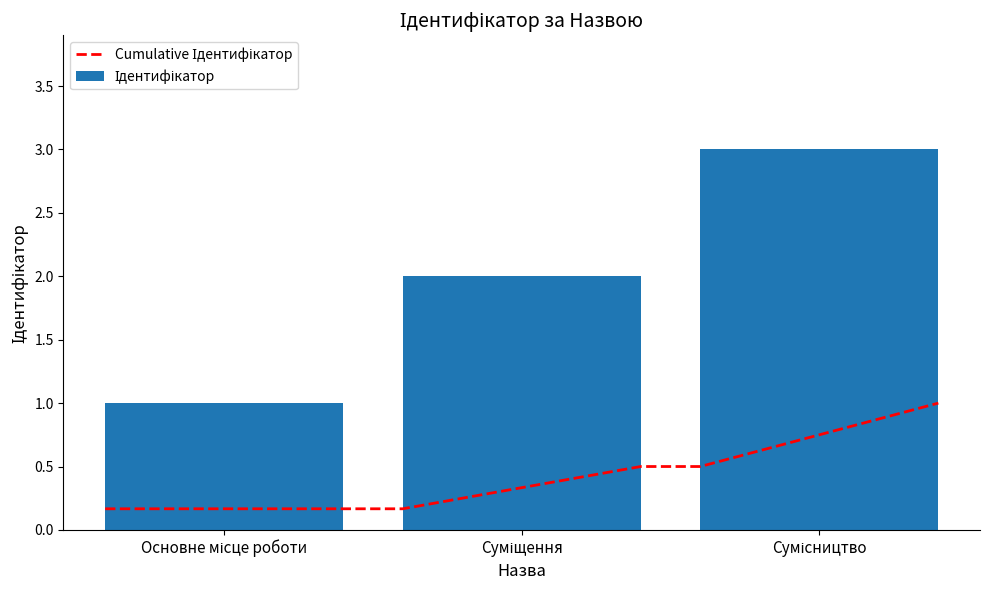

What is the difference between the maximum and minimum values?

2